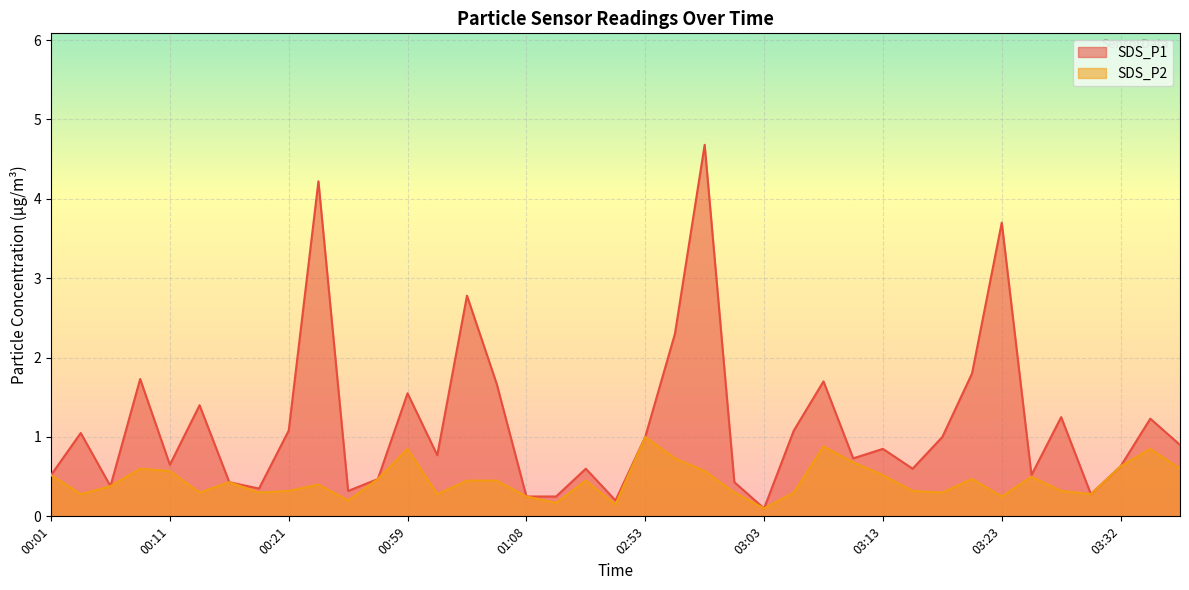

Which series has the largest total across all categories?

SDS_P1